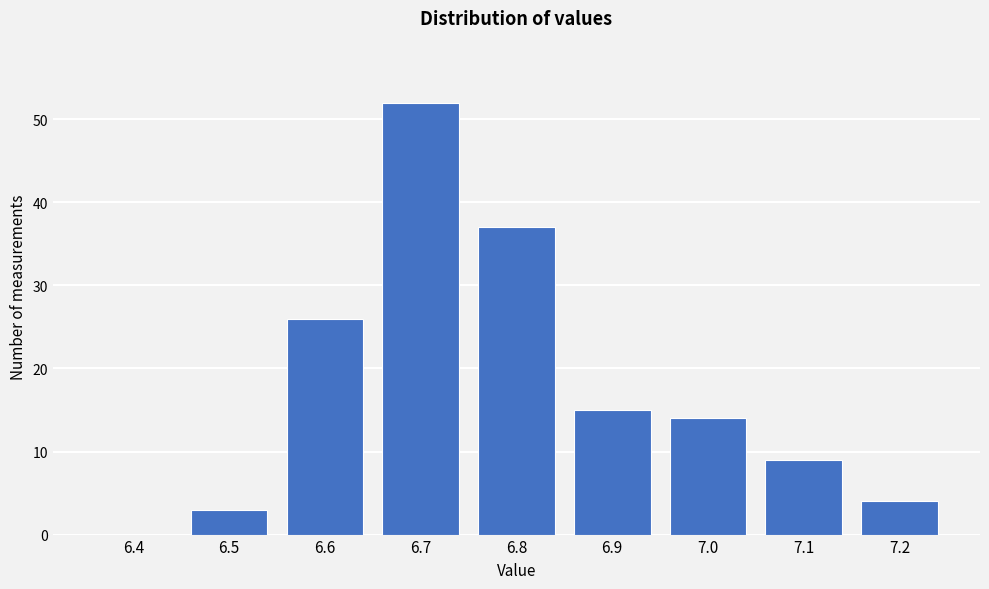

Reading left to right, what are all the values shown in this chart?

6.4=0	6.5=3	6.6=26	6.7=52	6.8=37	6.9=15	7.0=14	7.1=9	7.2=4